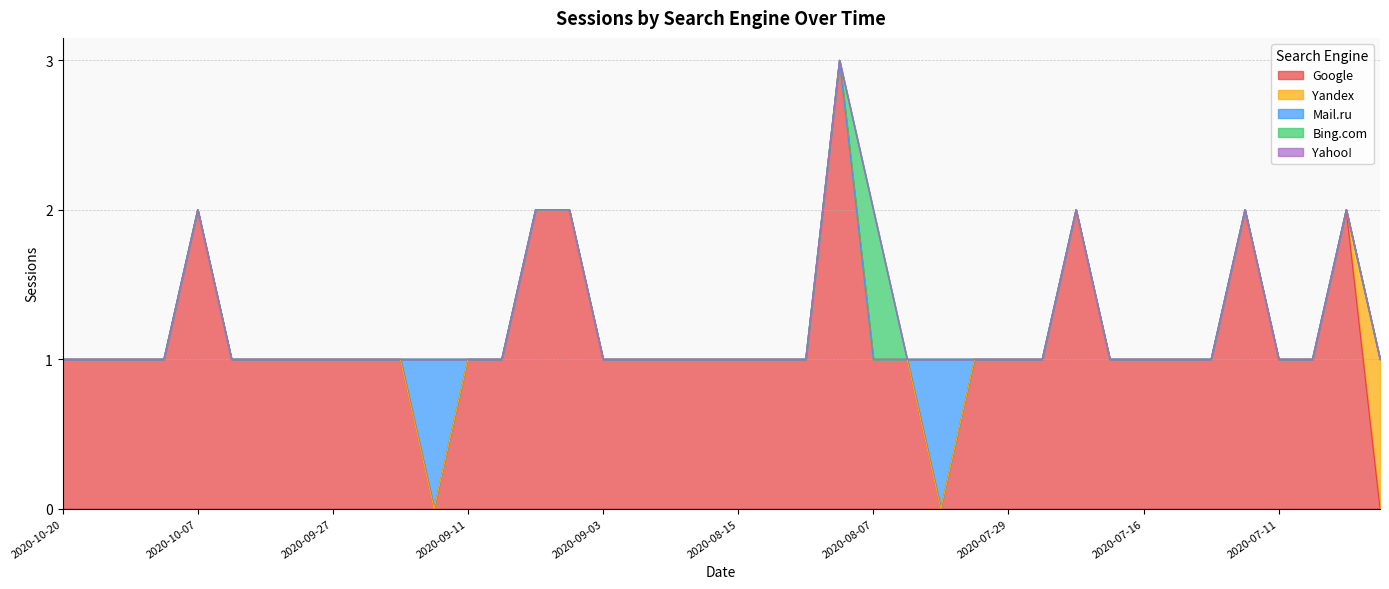

Which series has the largest total across all categories?

Google